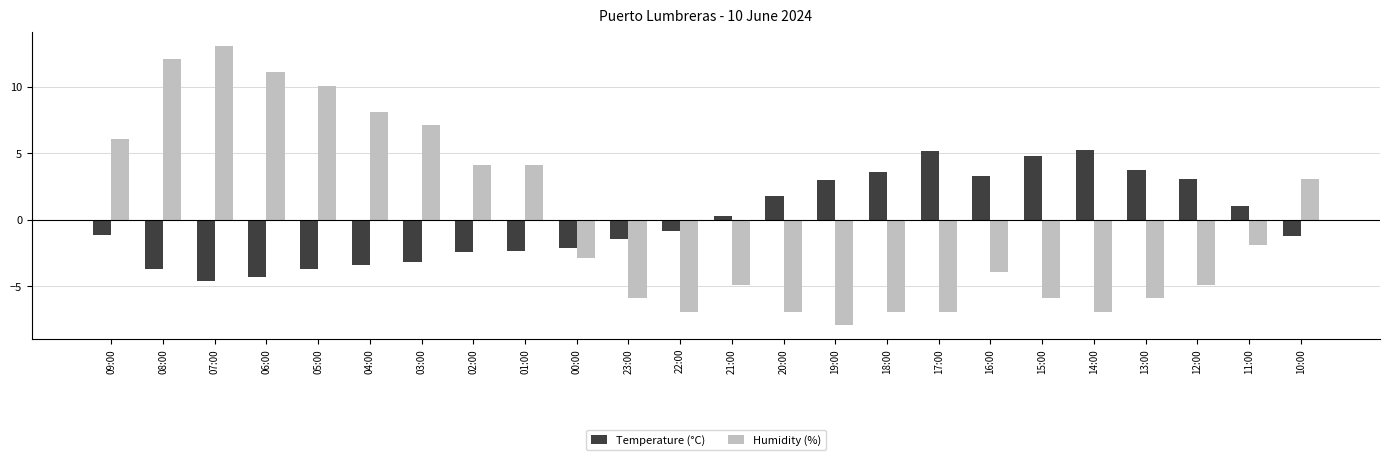

Which series has the widest spread of values?

Humidity (%)